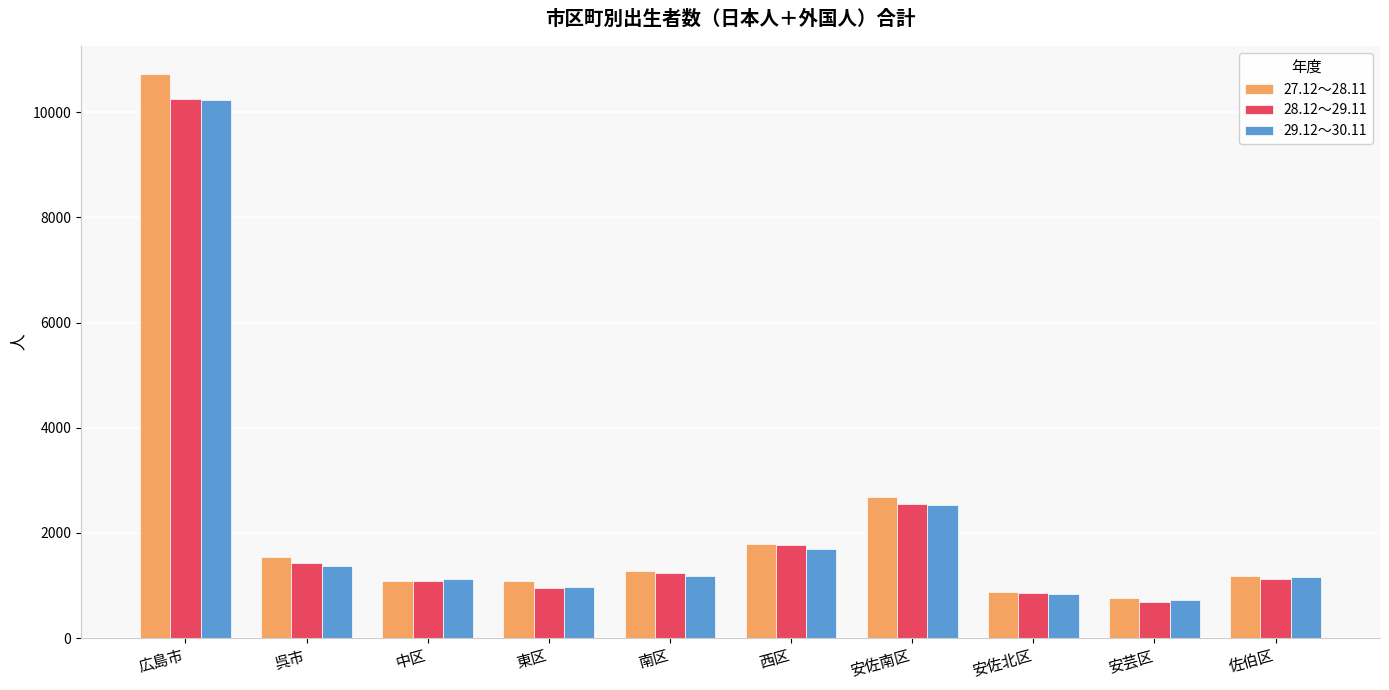

At which category is the sum across all series the highest?

広島市